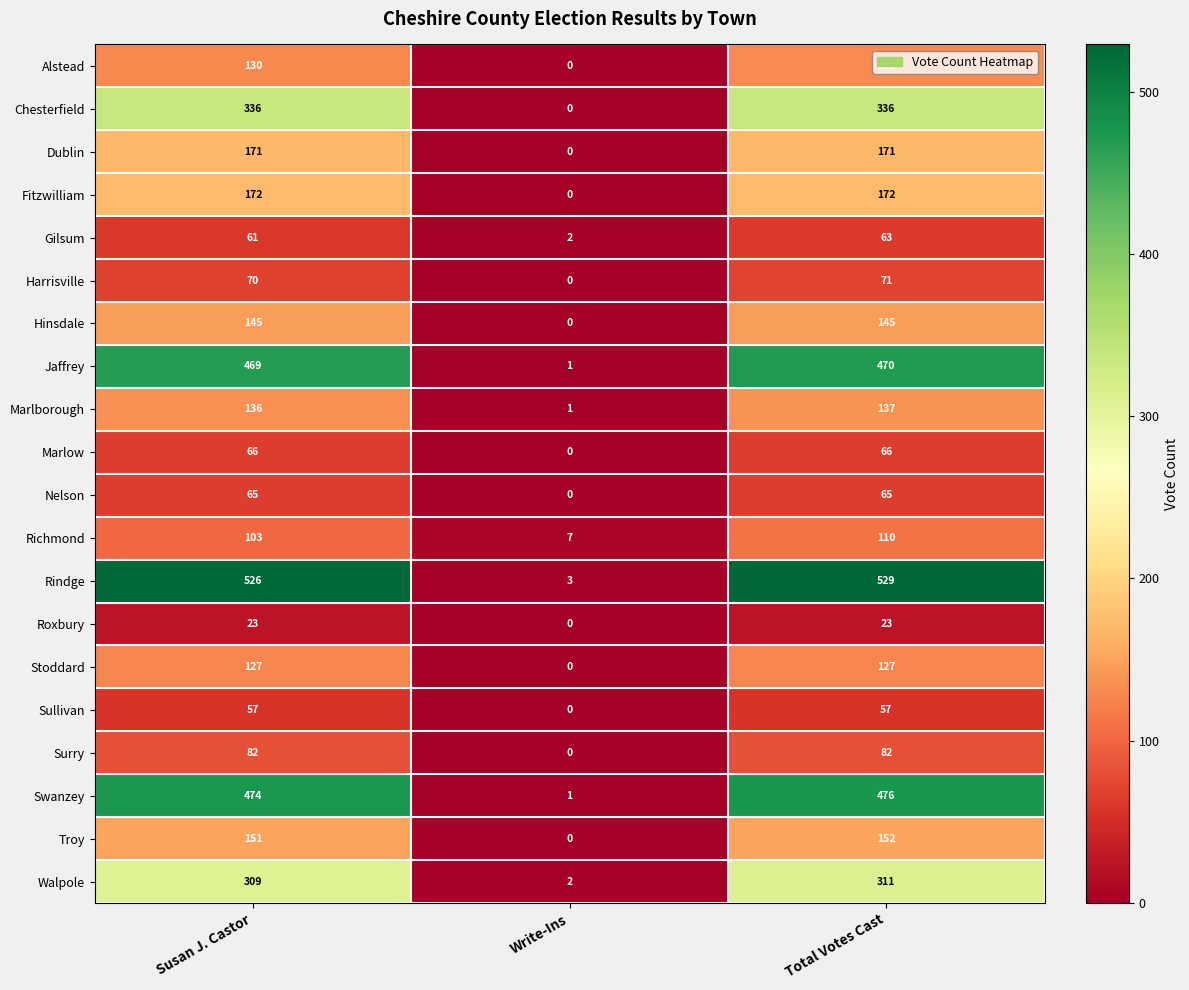

What is the sum of the Gilsum values at Susan J. Castor and Total Votes Cast?

124